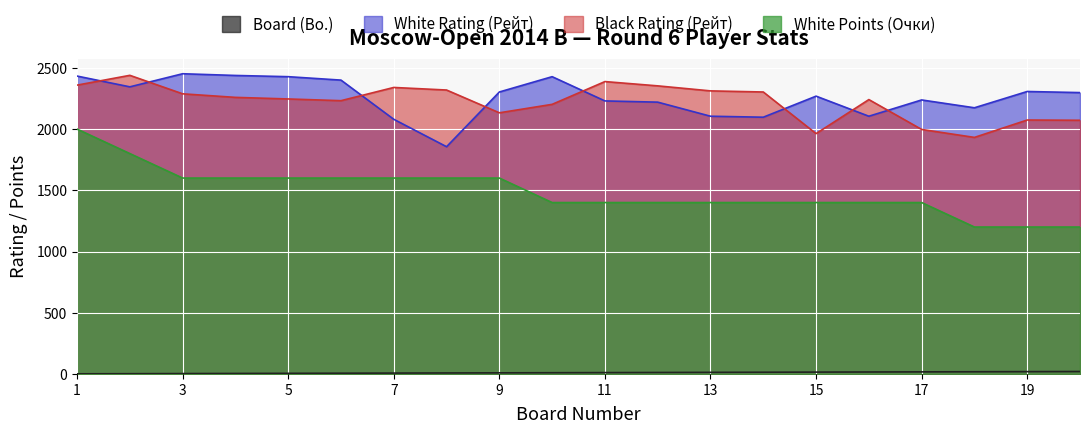

Count the number of data series in this chart.

4